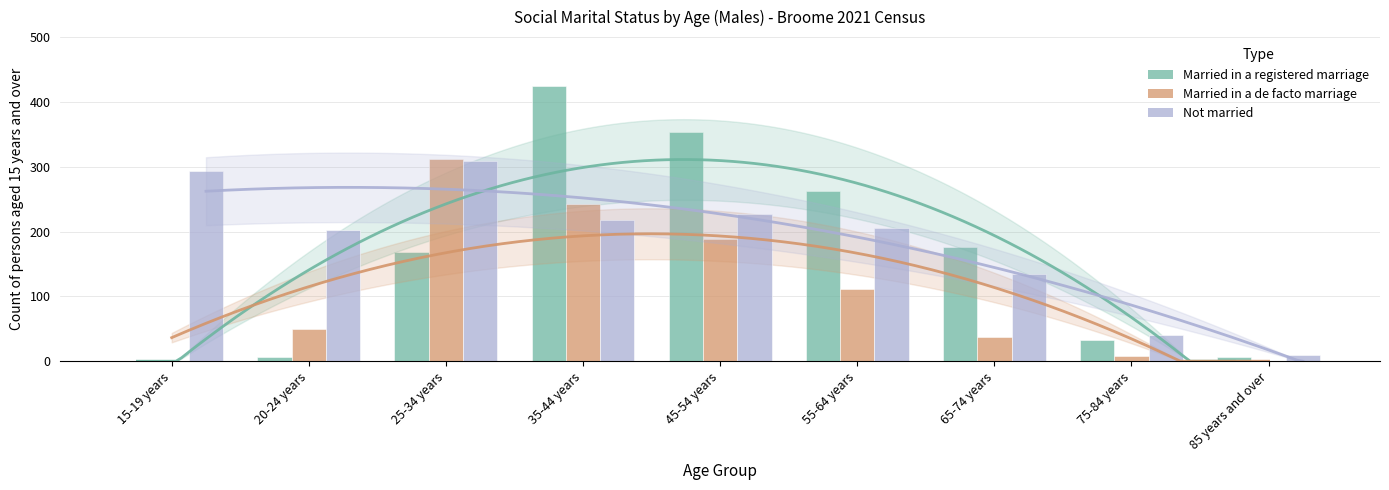

At which category is the sum across all series the highest?

35-44 years